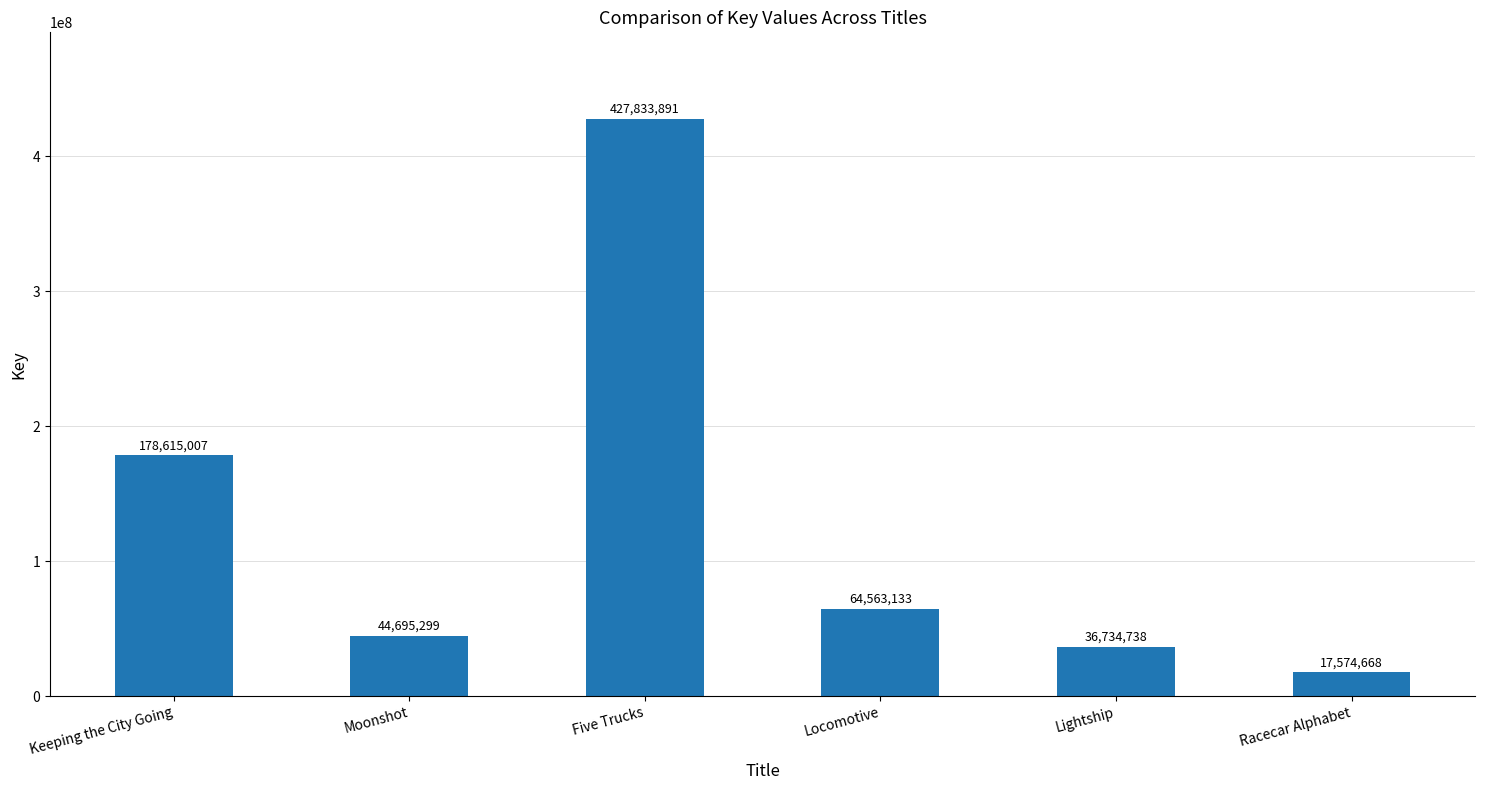

Which label corresponds to the smallest value in the chart?

Racecar Alphabet